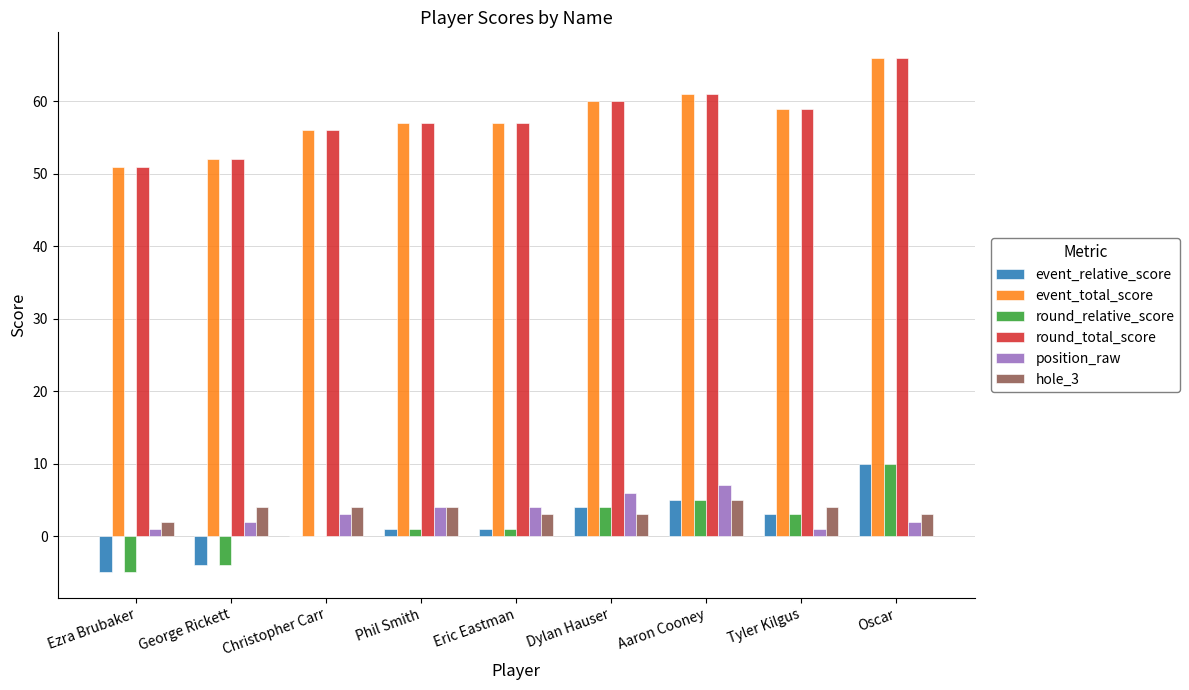

What is the difference between the round_total_score values at Aaron Cooney and Ezra Brubaker?

10